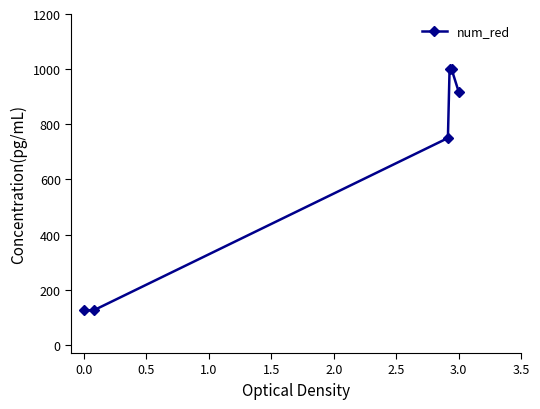

What is the minimum value shown in the chart?

125.0